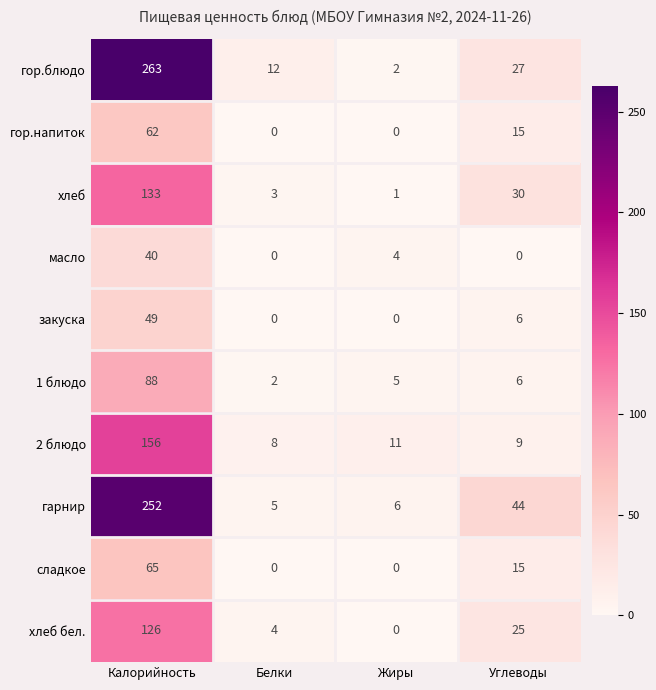

What is the greatest value displayed?

263